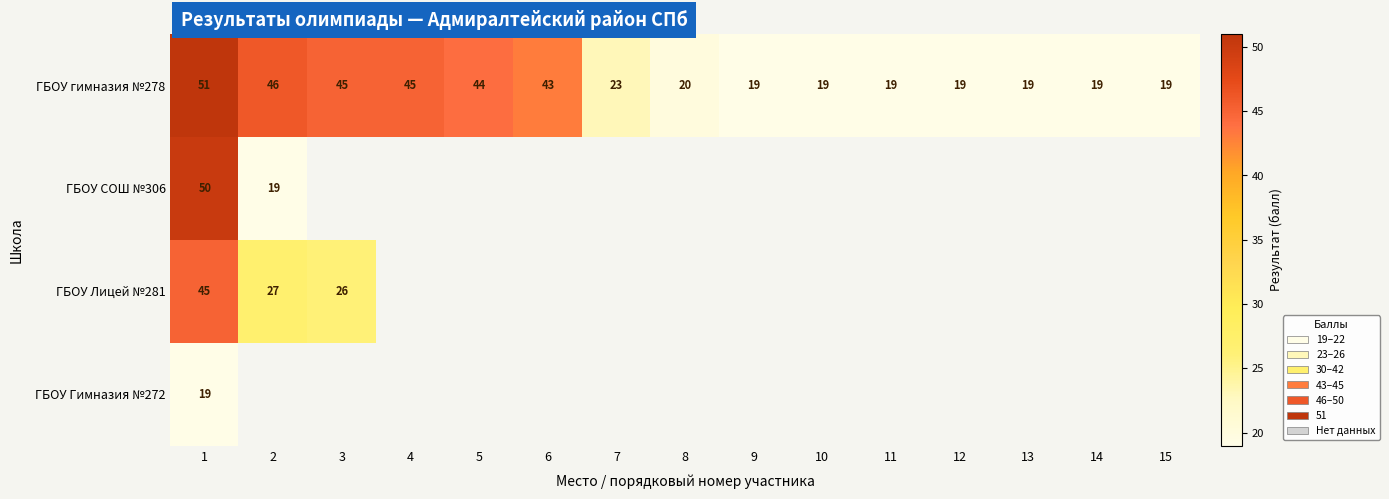

Which series has the widest spread of values?

ГБОУ гимназия №278